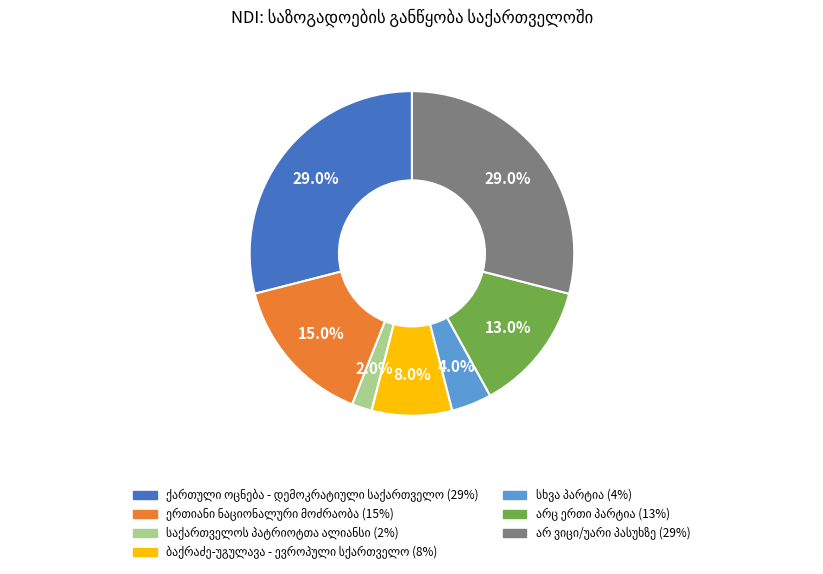

To the nearest percent, what is the average slice percentage?

14%